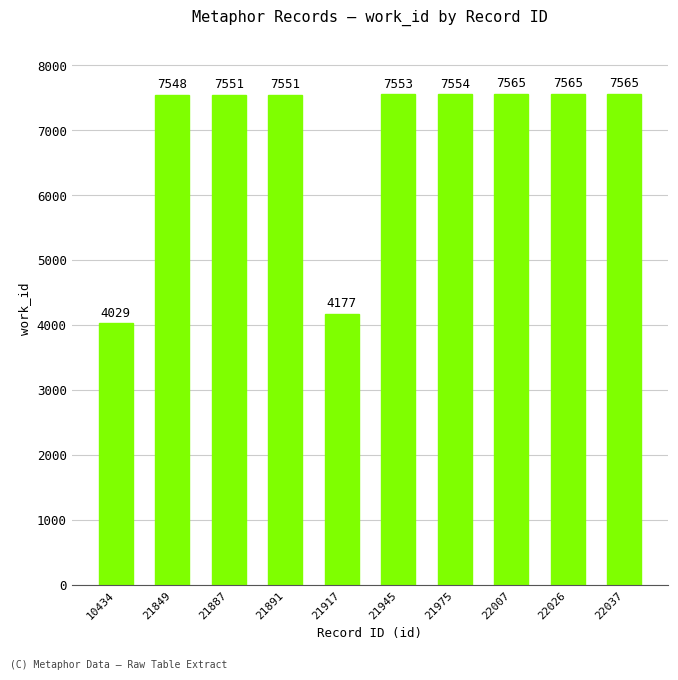

What is the difference between the maximum and second lowest values?

3388